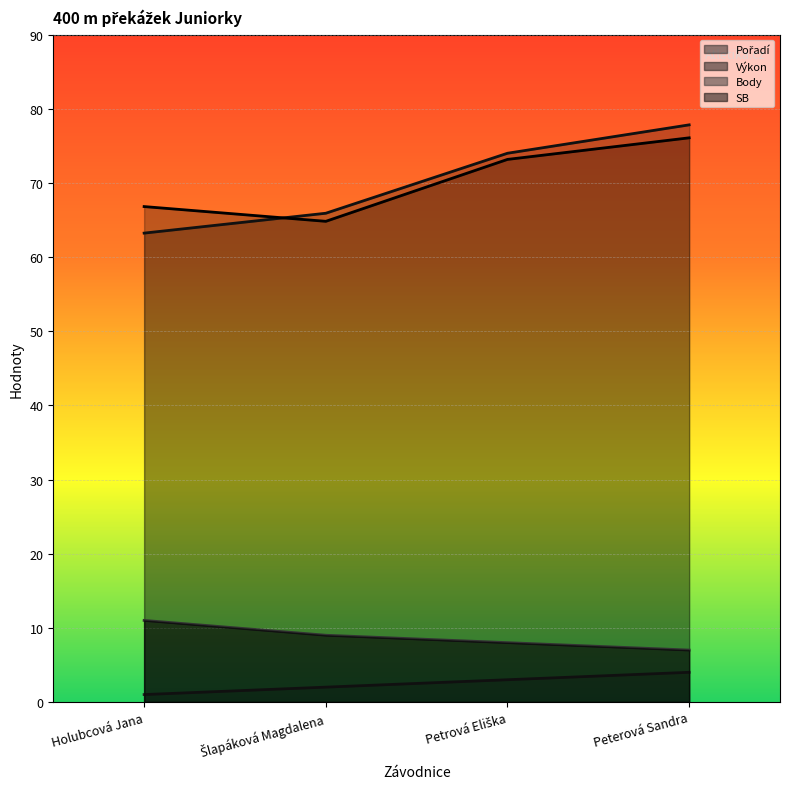

Where do Výkon and SB first cross each other?

Holubcová Jana and Šlapáková Magdalena